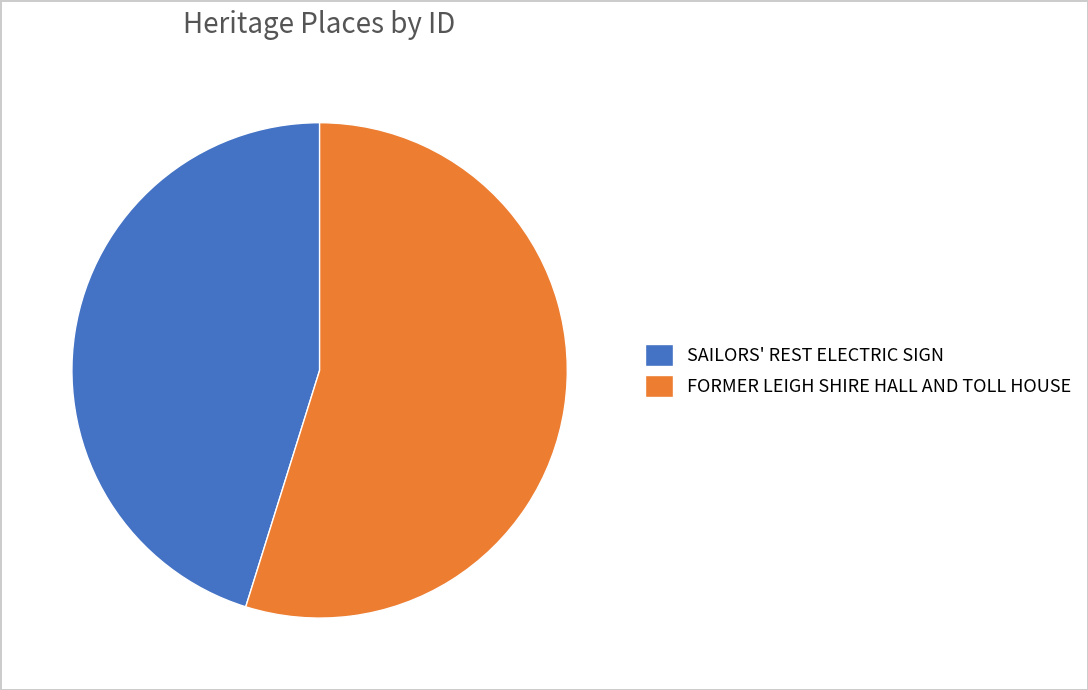

Is SAILORS' REST ELECTRIC SIGN the majority of the pie?

No